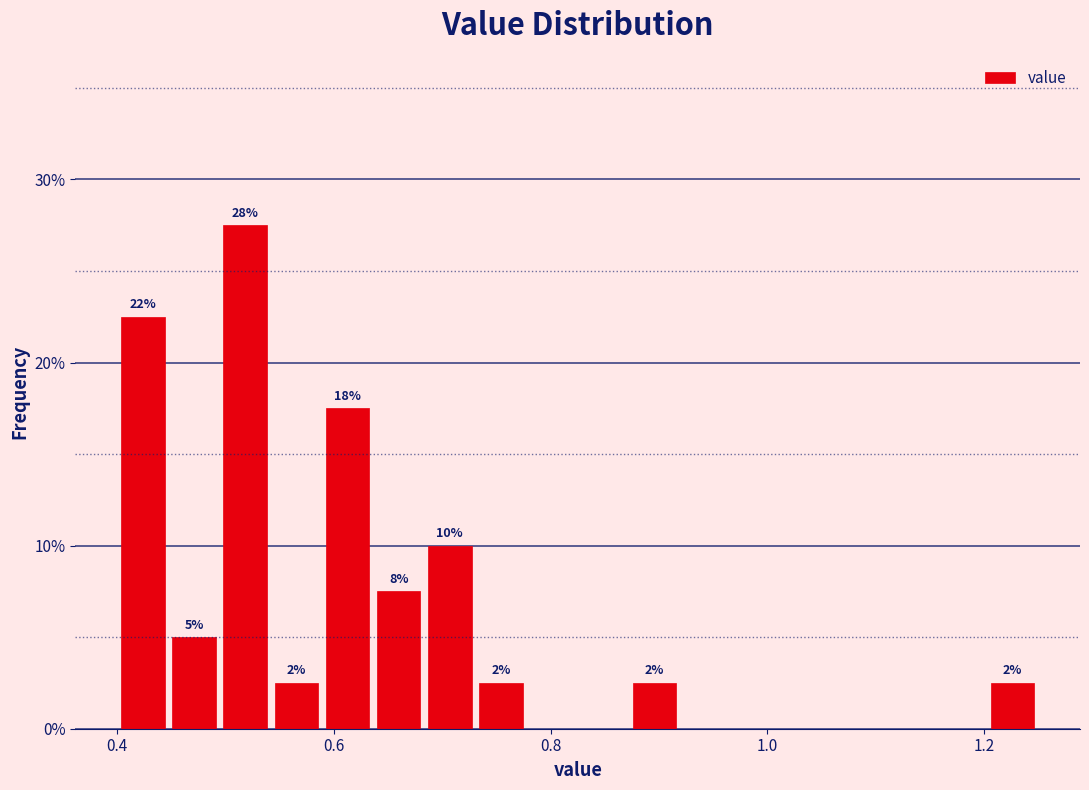

Read against the x-axis, roughly where is the centre of the tallest bar?

0.52